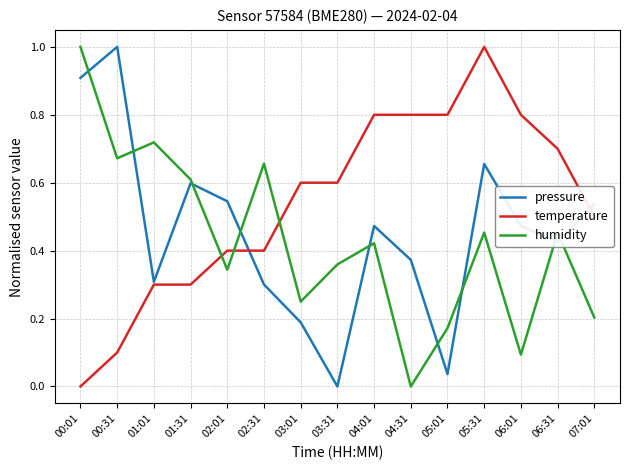

Is it true that humidity equals 0.3 at 01:31?

False